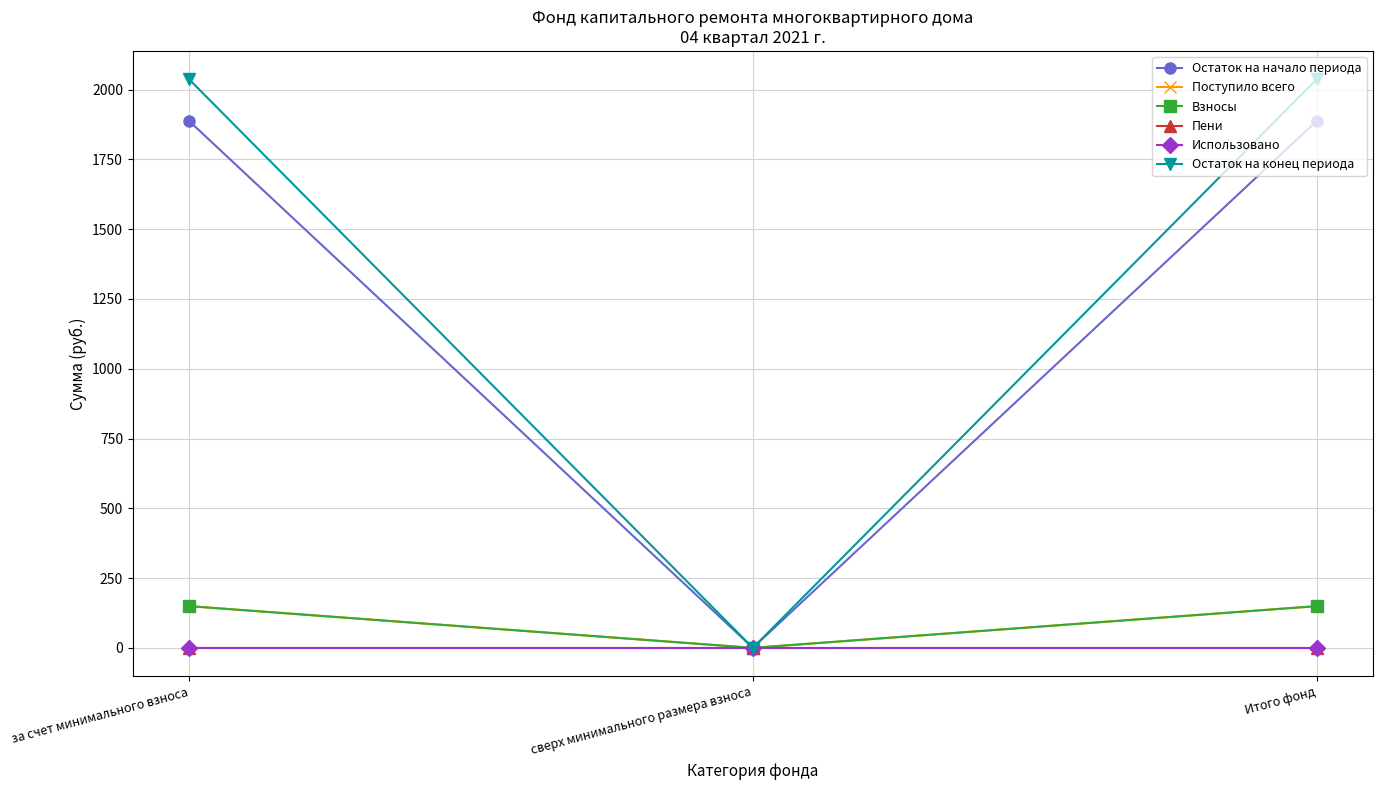

True or false: Взносы has a value of 91.1 at сверх минимального размера взноса.

False